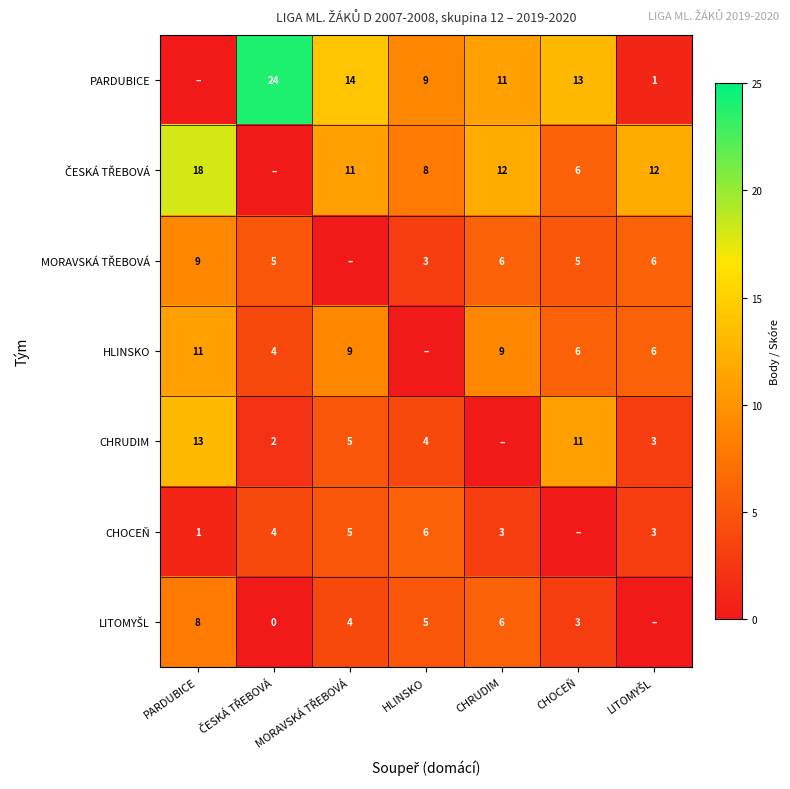

The HLINSKO series shows 11 at PARDUBICE. True or false?

True